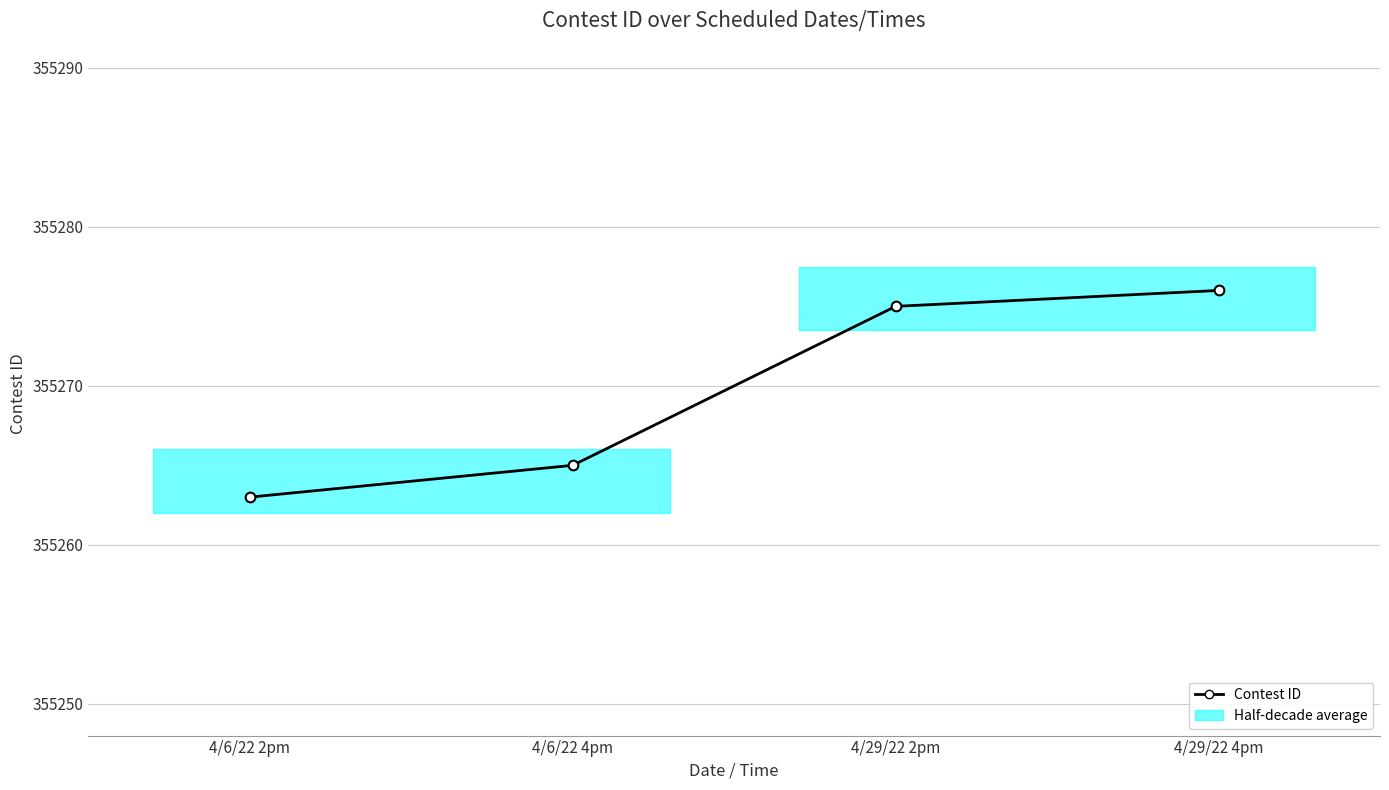

The value at 4/6/22 4pm is 355265. True or false?

True